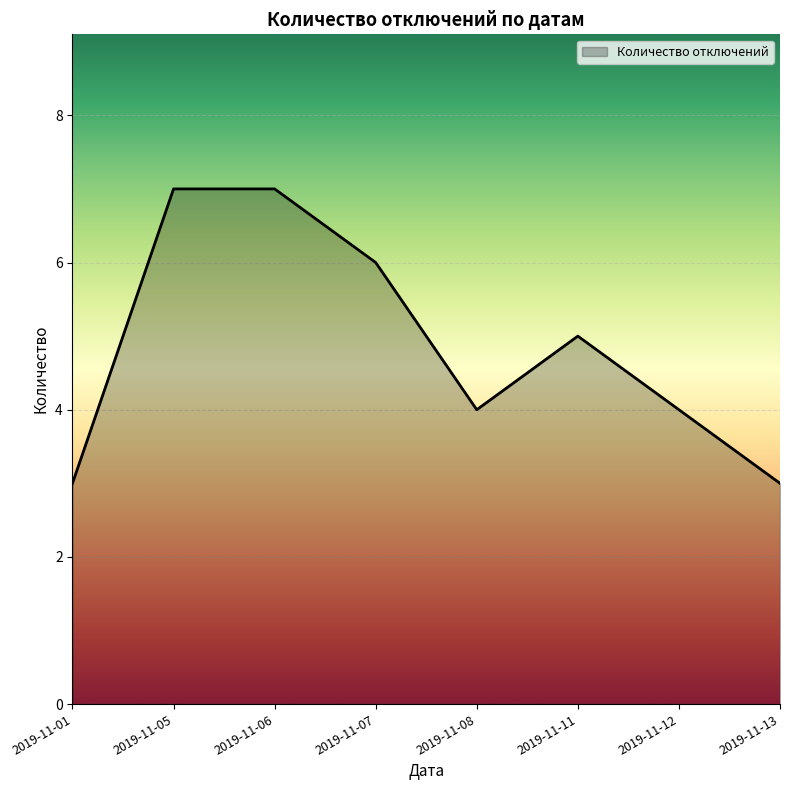

Does the chart display data point markers on the line(s)?

No